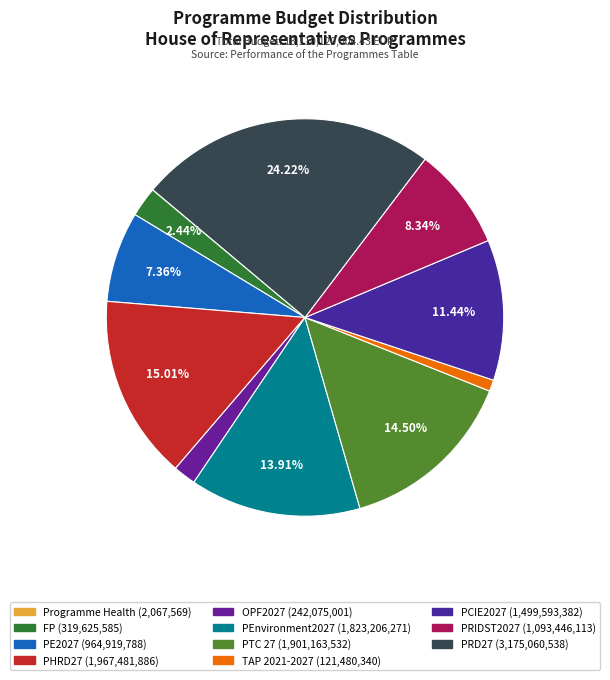

Approximately how many times larger is the value at TAP 2021-2027 compared to PE2027?

0.1